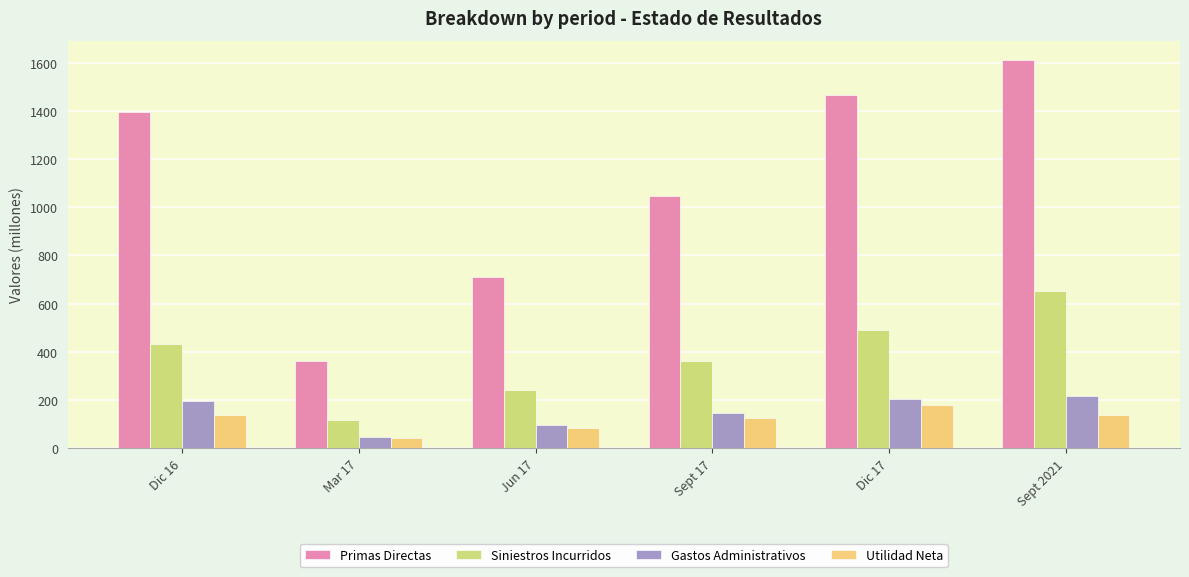

What is the greatest value displayed?

1611.2